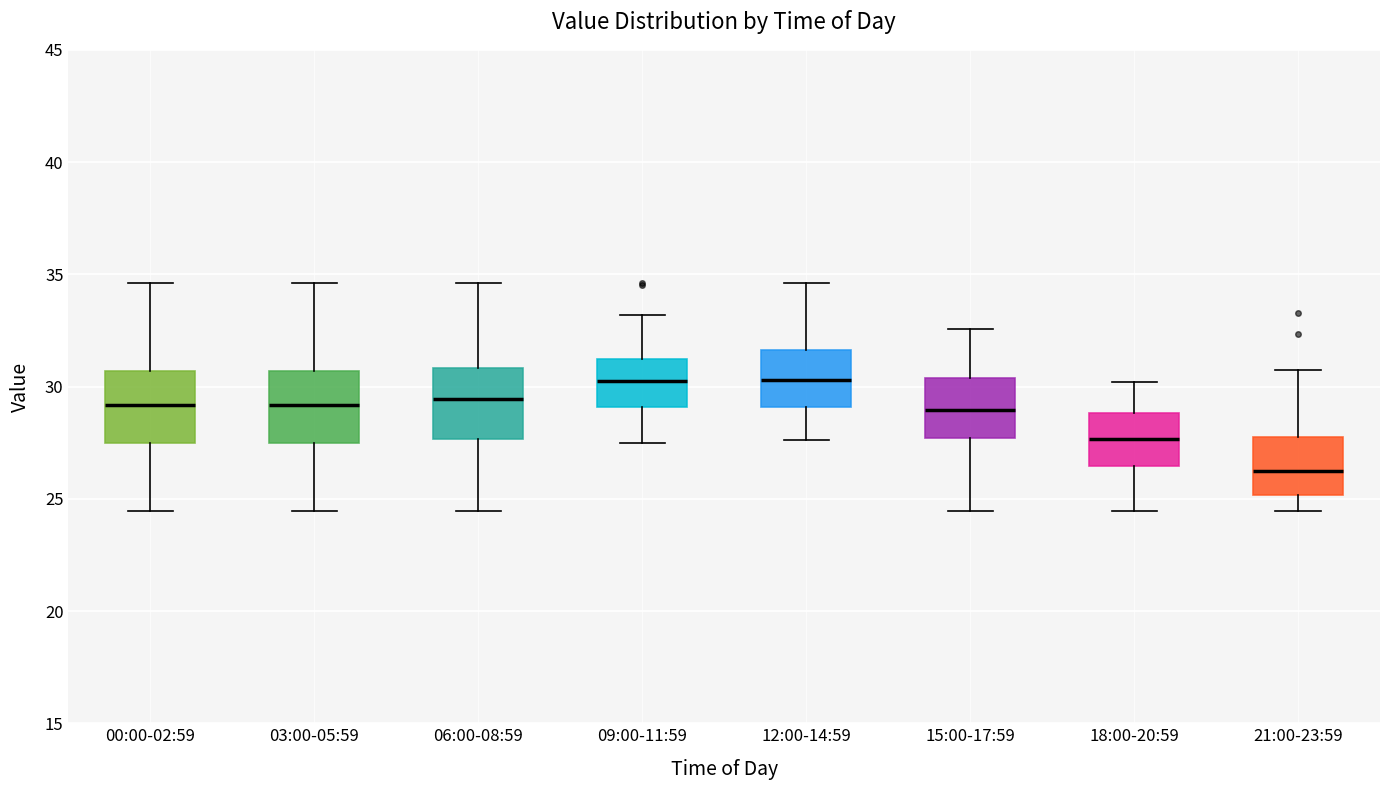

Which box has the lowest median line?

21:00-23:59